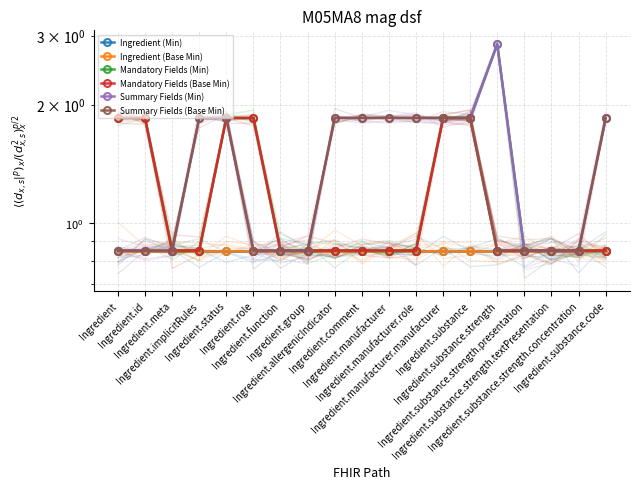

At how many categories does at least one series exceed 0?

19